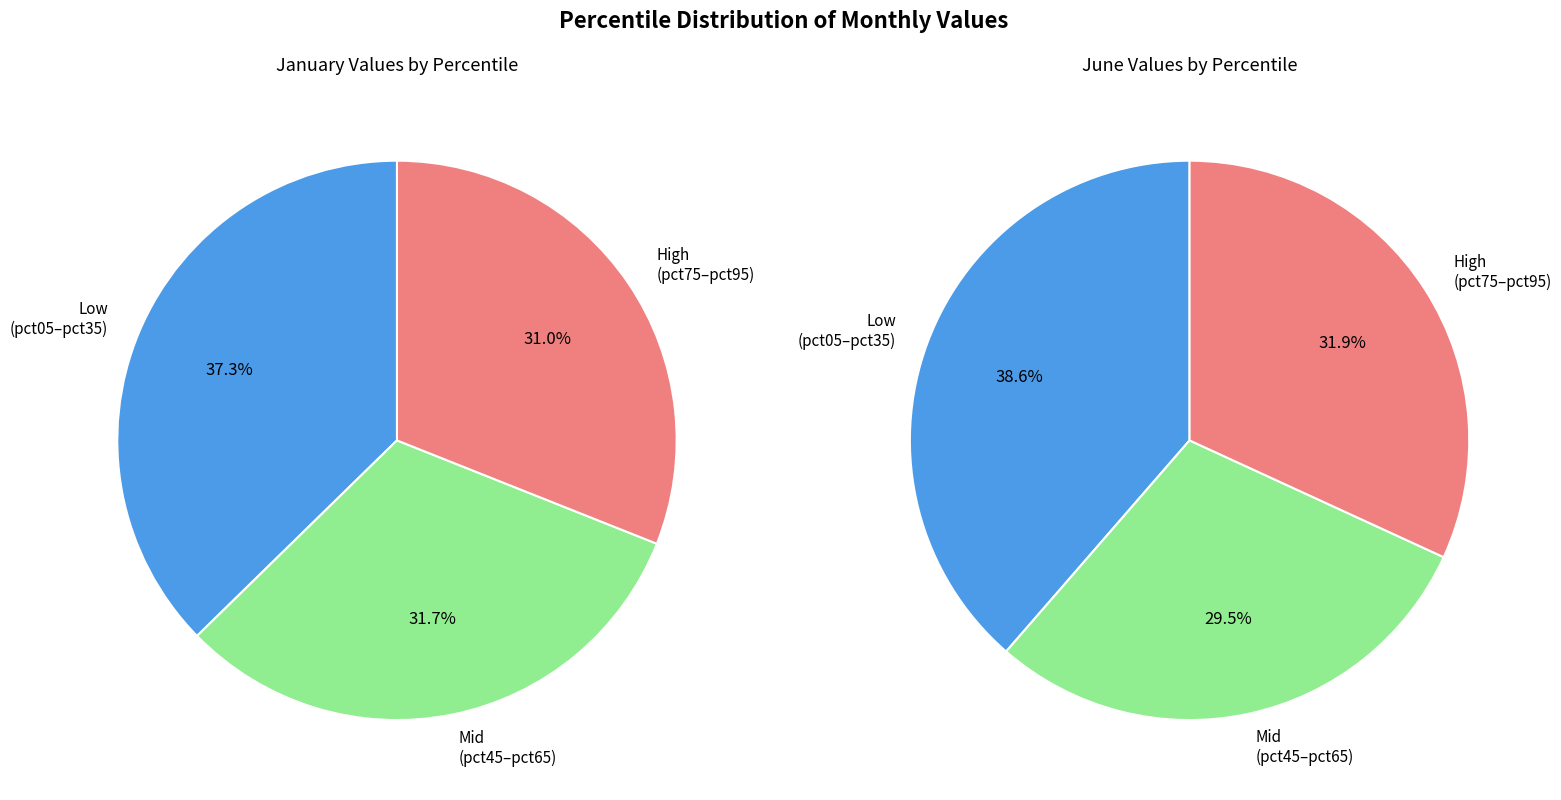

Rank the series by their maximum value, from highest to lowest.

jun_values, jan_values